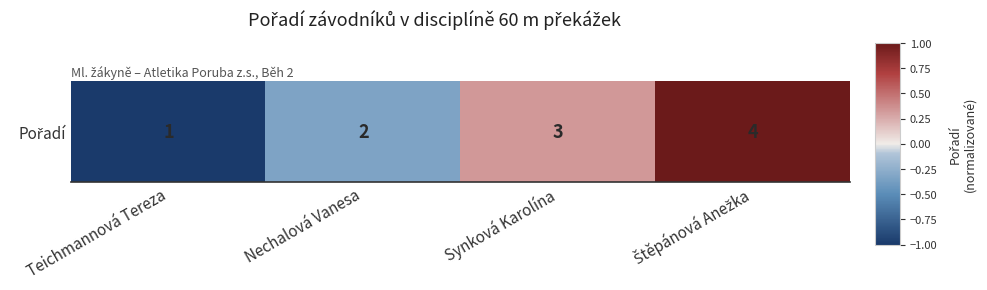

How many positive values are there?

2